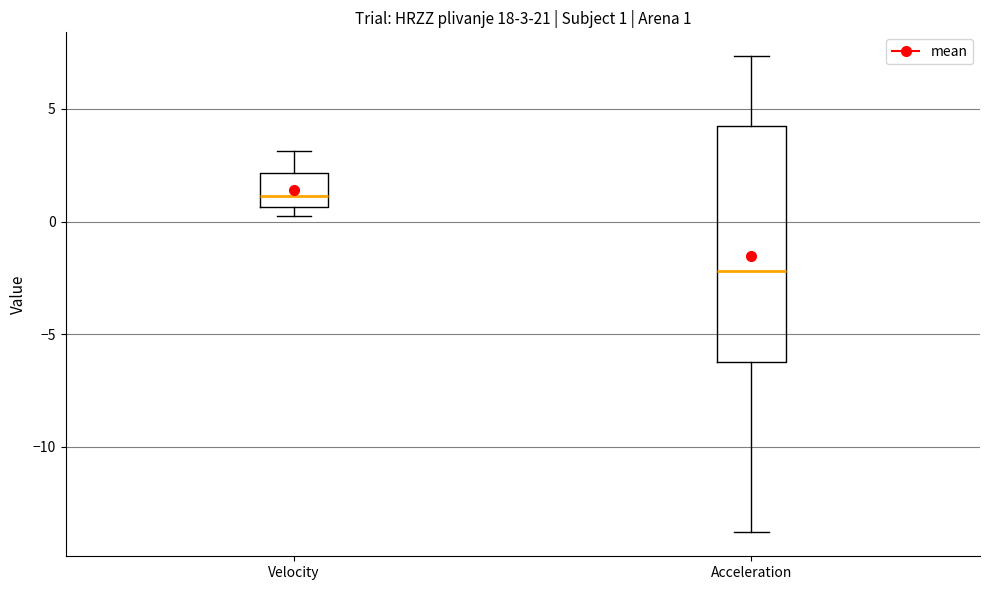

Which box's median line is the highest?

Velocity